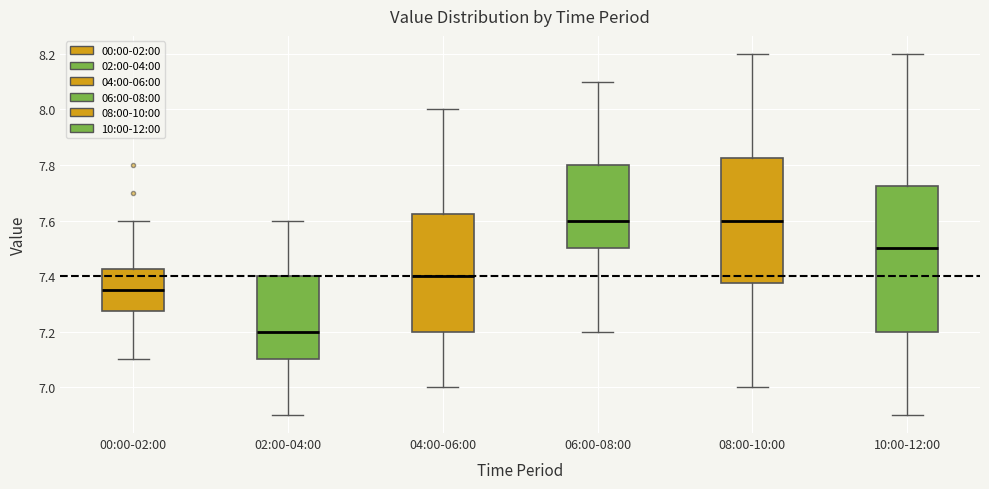

Reading left to right, read every box against the y-axis: the position of its median line, the range the box covers, and the ends of its whiskers. The values are not printed on the chart, so give them approximately, as read against the axis.

00:00-02:00: median 7.36, box 7.28 to 7.42, whiskers 7.10 to 7.60
02:00-04:00: median 7.20, box 7.10 to 7.40, whiskers 6.90 to 7.60
04:00-06:00: median 7.40, box 7.20 to 7.62, whiskers 7.00 to 8.00
06:00-08:00: median 7.60, box 7.50 to 7.80, whiskers 7.20 to 8.10
08:00-10:00: median 7.60, box 7.38 to 7.82, whiskers 7.00 to 8.20
10:00-12:00: median 7.50, box 7.20 to 7.72, whiskers 6.90 to 8.20